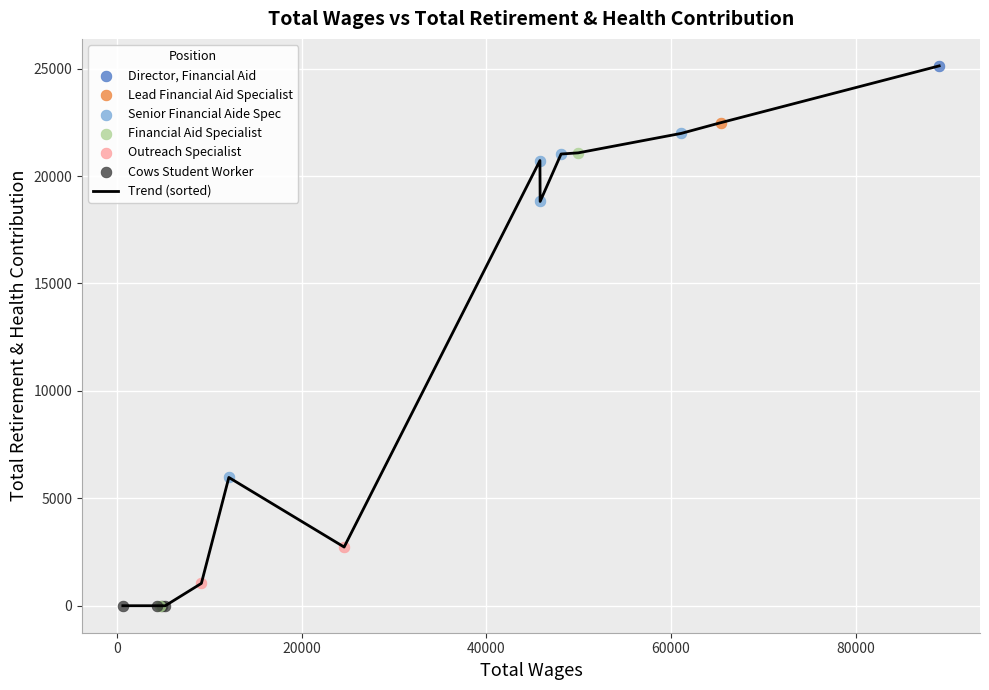

What is the maximum value shown in the chart?

25128